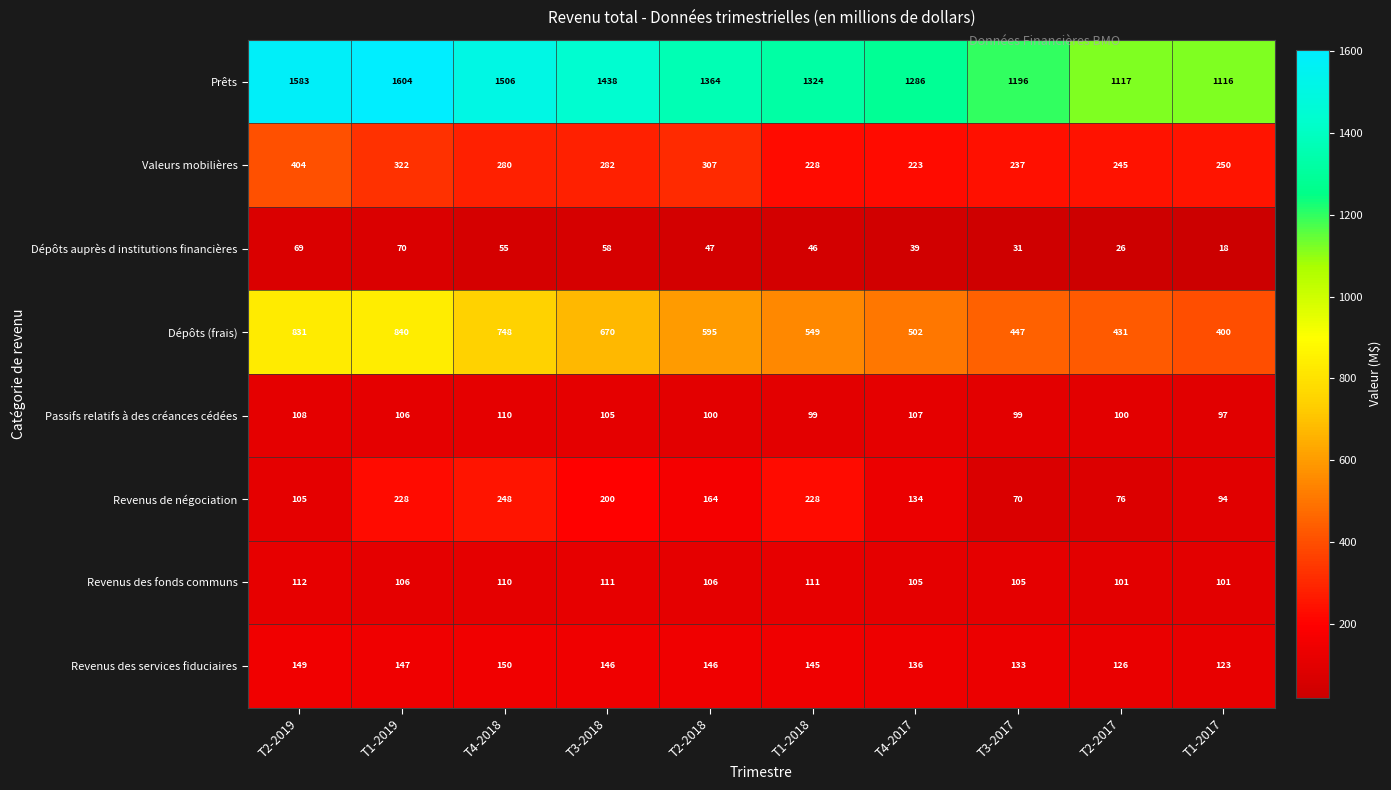

How many data points in Prêts are less than 1364?

5